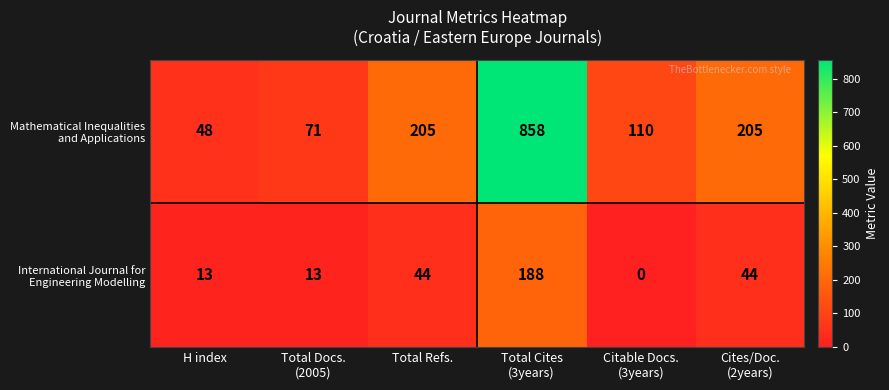

At how many categories does at least one series exceed 151?

3